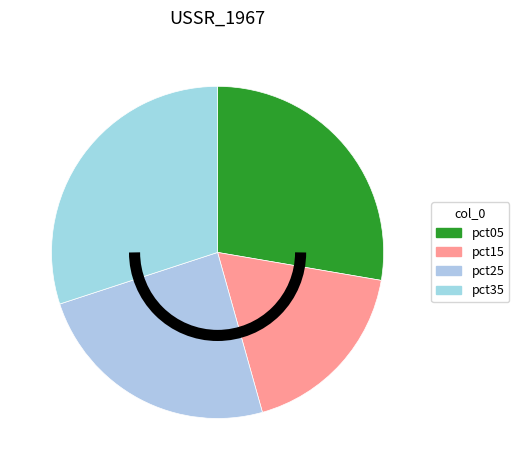

Rank the categories by value from highest to lowest.

pct35, pct05, pct25, pct15